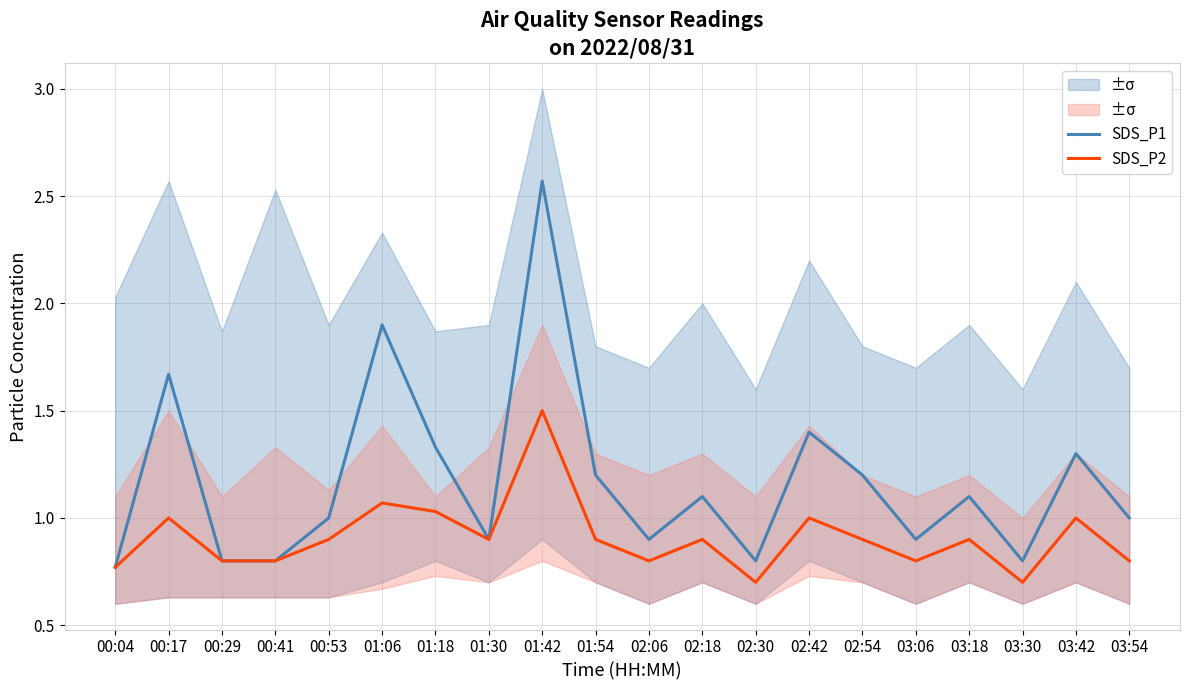

What position from the right is 02:06?

10